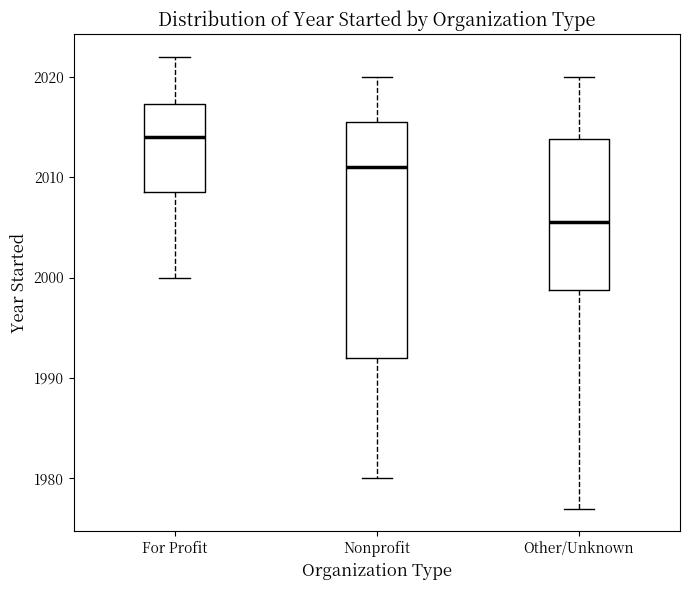

Reading left to right, read every box against the y-axis: the position of its median line, the range the box covers, and the ends of its whiskers. The values are not printed on the chart, so give them approximately, as read against the axis.

For Profit: median 2014, box 2009 to 2017, whiskers 2000 to 2022
Nonprofit: median 2011, box 1992 to 2016, whiskers 1980 to 2020
Other/Unknown: median 2006, box 1999 to 2014, whiskers 1977 to 2020